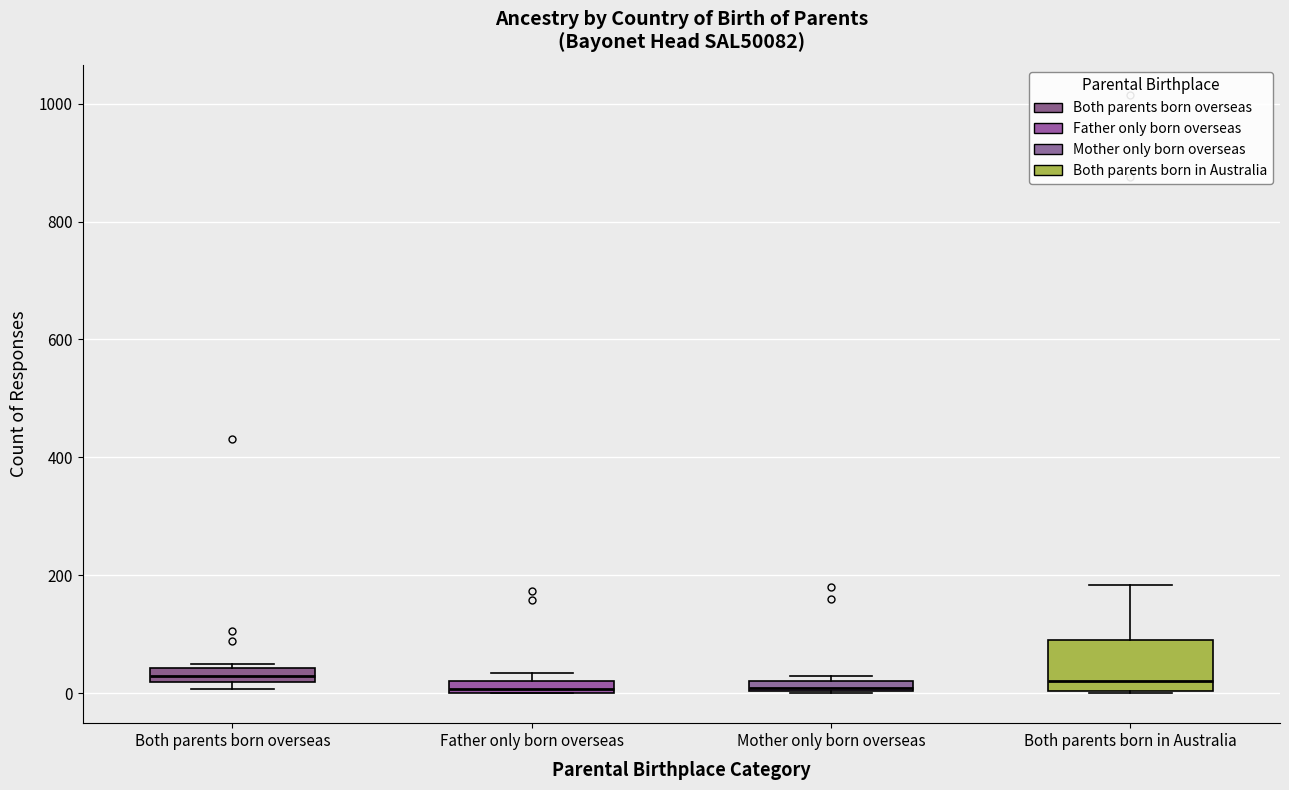

Where is the upper edge of the box for Father only born overseas on the y-axis? The values are not printed on the chart, so give them approximately, as read against the axis.

20